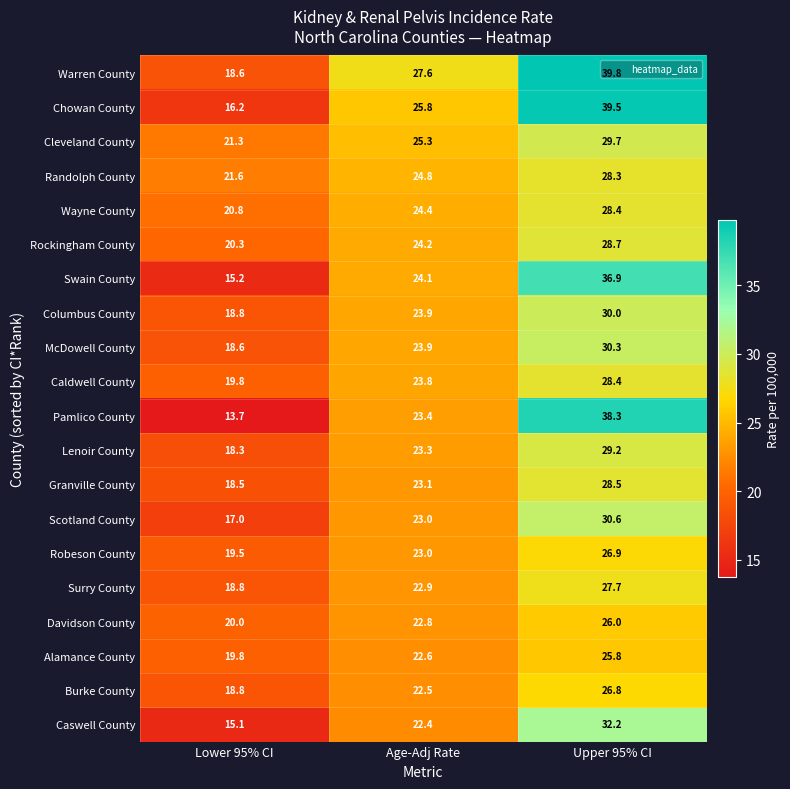

What is the maximum value shown in the chart?

39.8